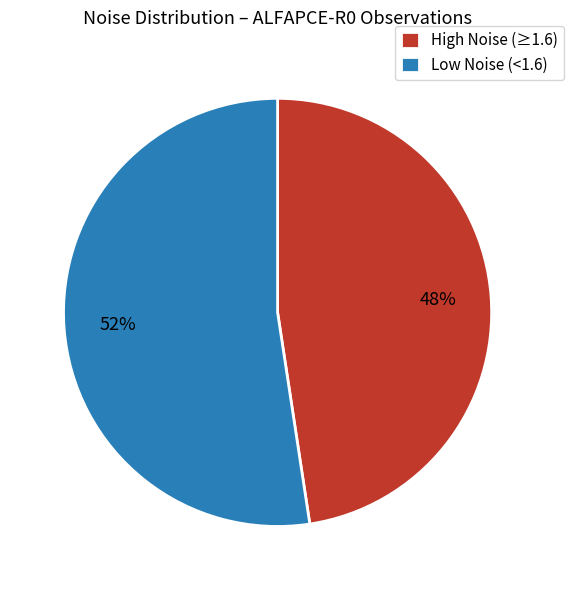

Approximately how many times larger is the value at High Noise (≥1.6) compared to Low Noise (<1.6)?

0.9